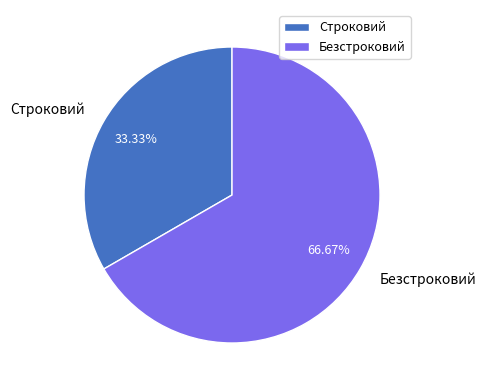

What is the smallest slice in the pie chart?

Строковий